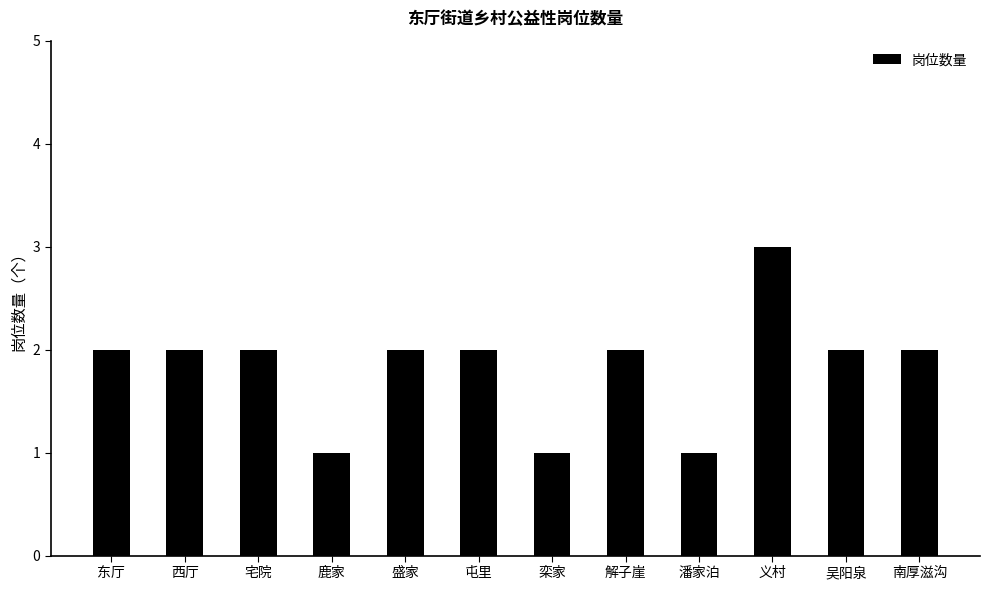

What is the difference between the second highest and second lowest values?

1